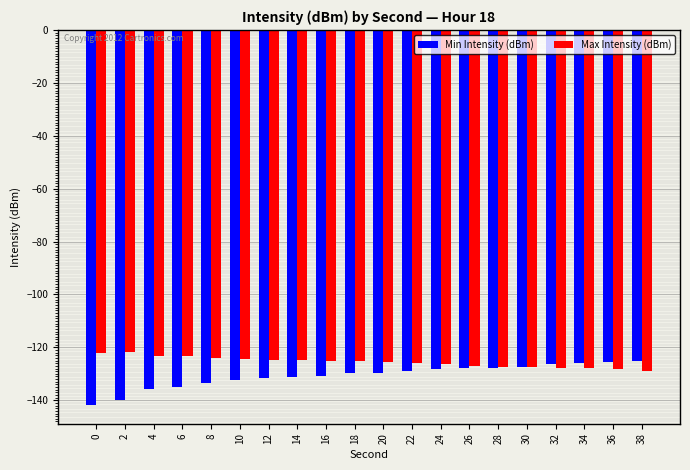

Which series has the widest spread of values?

Min Intensity (dBm)